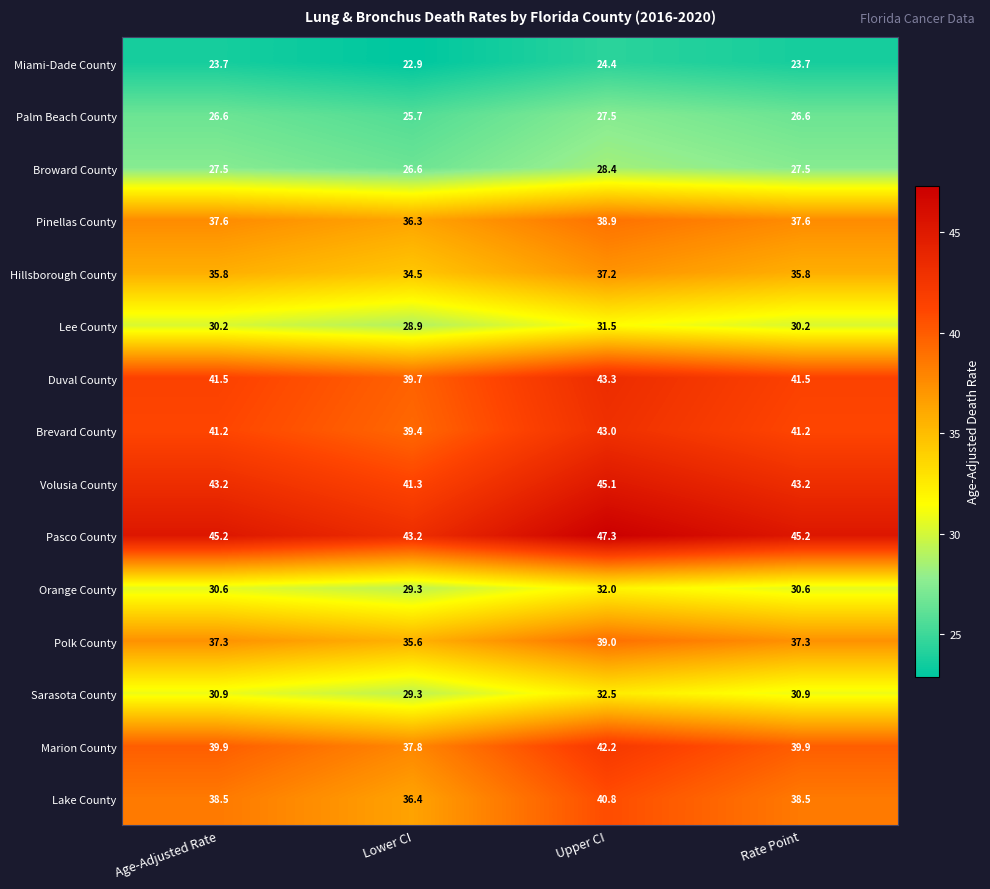

How many data points in Orange County are less than 30?

1